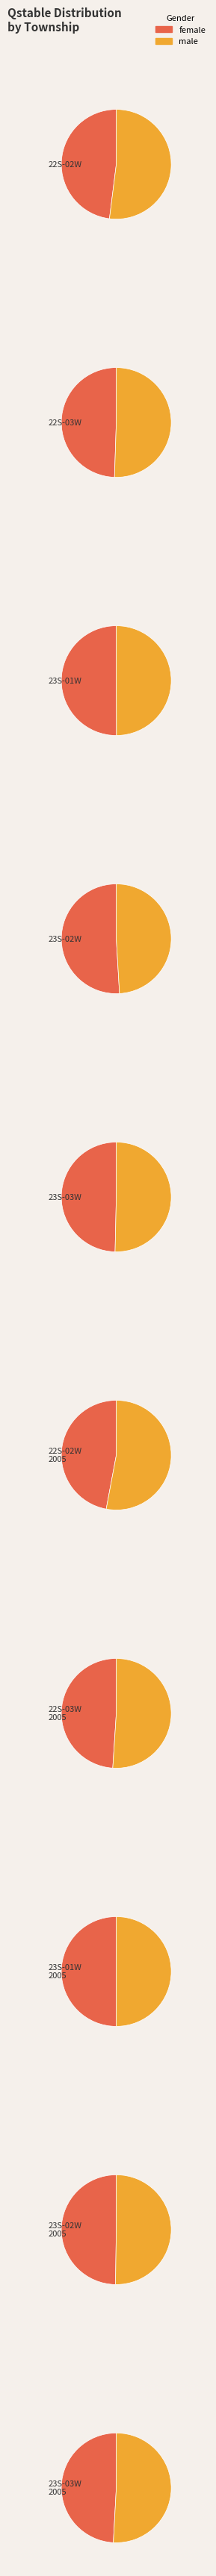

Rank the series by their average value, from highest to lowest.

male, female